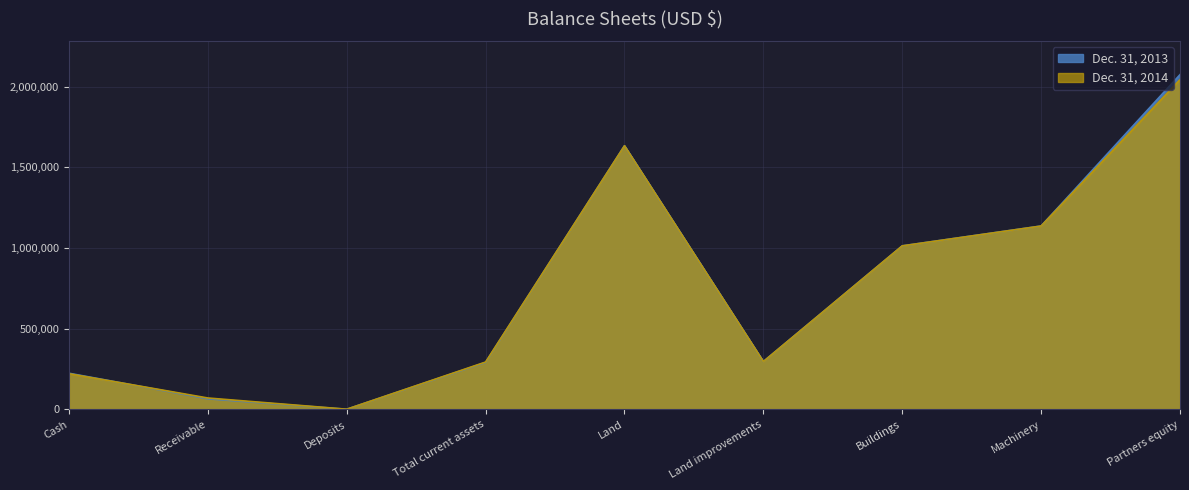

True or false: 2013 has a value of 1268346 at Partners equity.

False